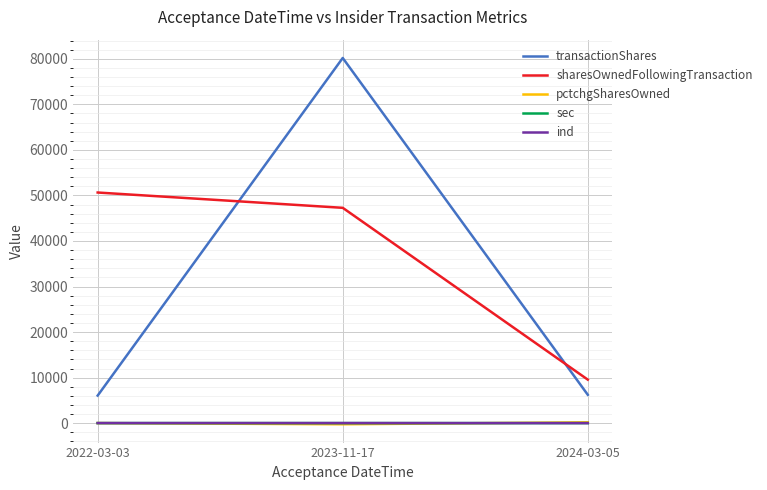

What is the maximum value shown in the chart?

80183